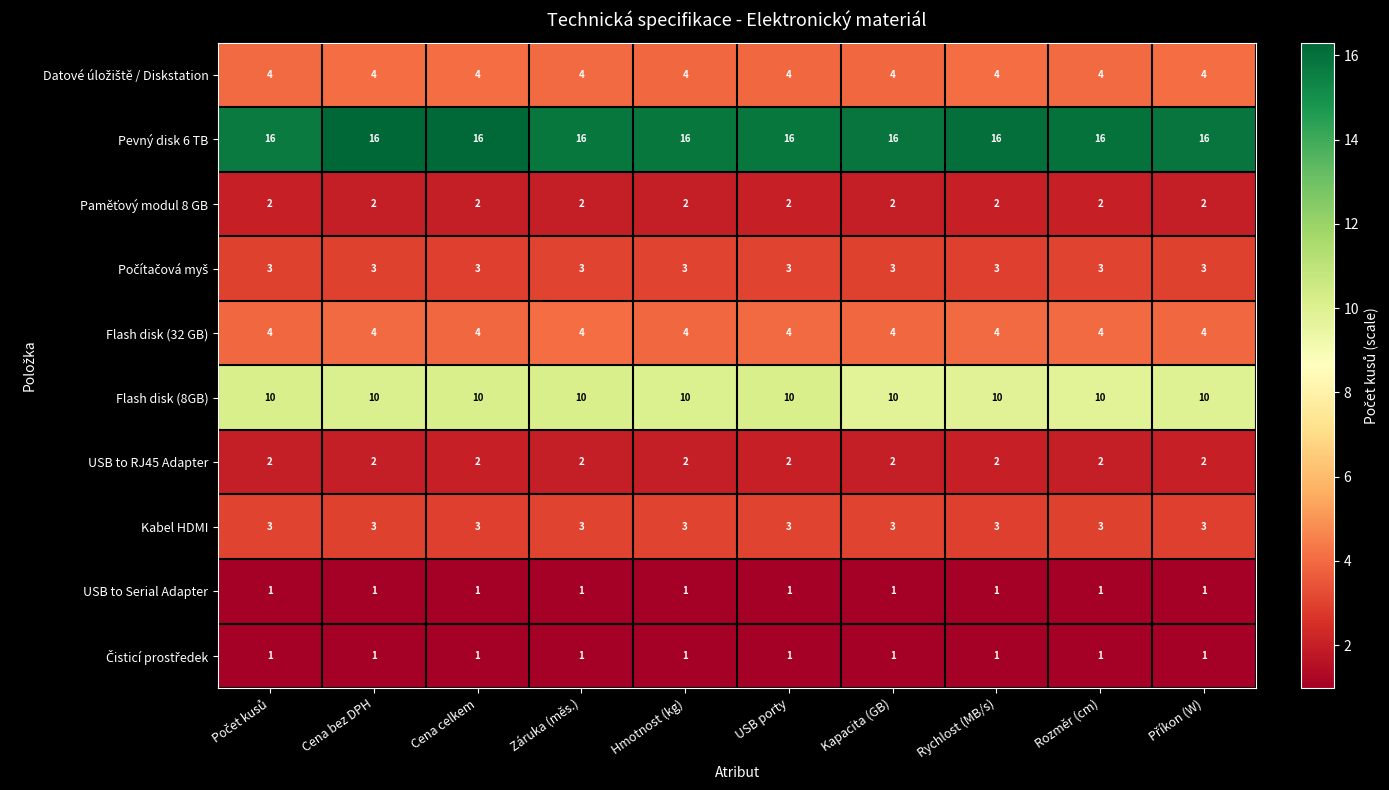

Which series has the largest total across all categories?

Pevný disk 6 TB